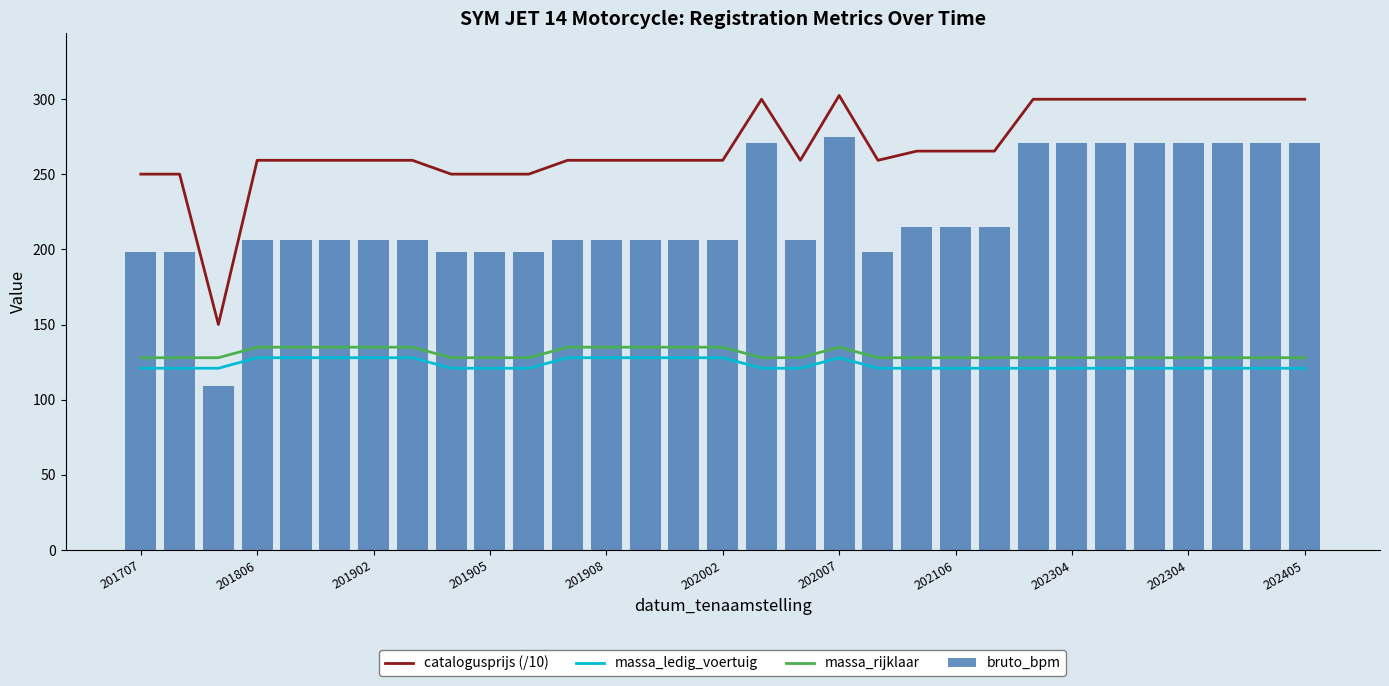

How many data points does each series have?

31